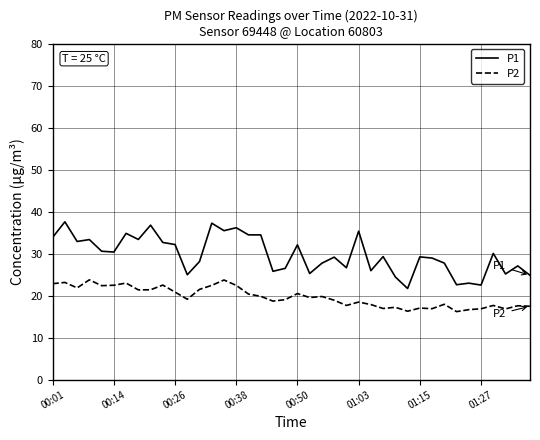

What is the difference between the maximum and minimum values in the P1 series?

15.9